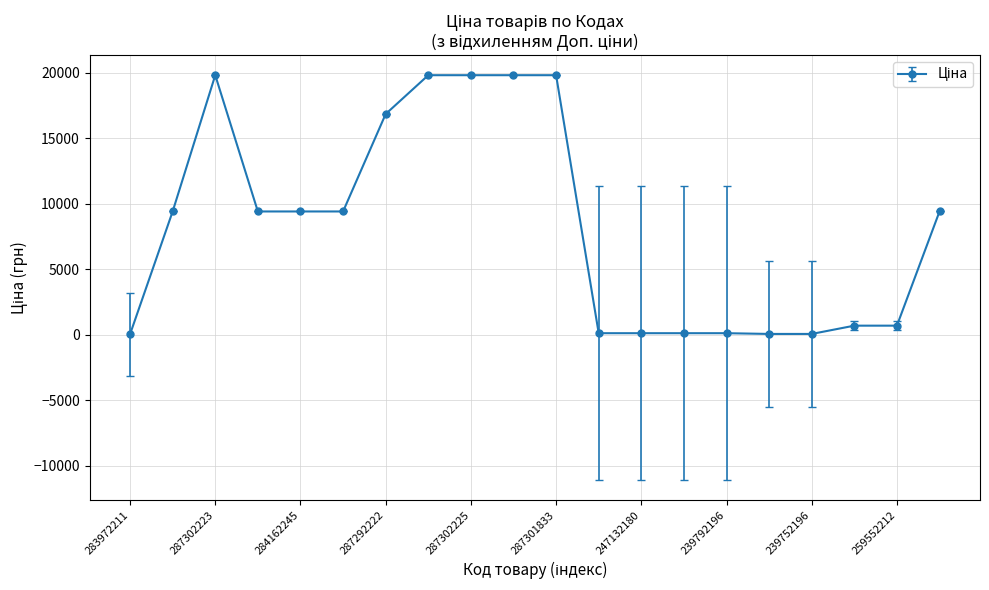

What is the value of the 19th point from the left?

689.1